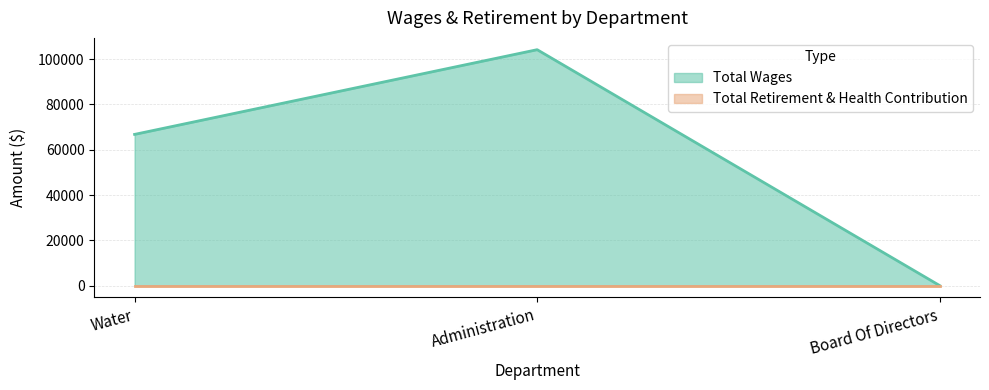

Rank the categories by Total Wages value from lowest to highest.

Board Of Directors, Water, Administration